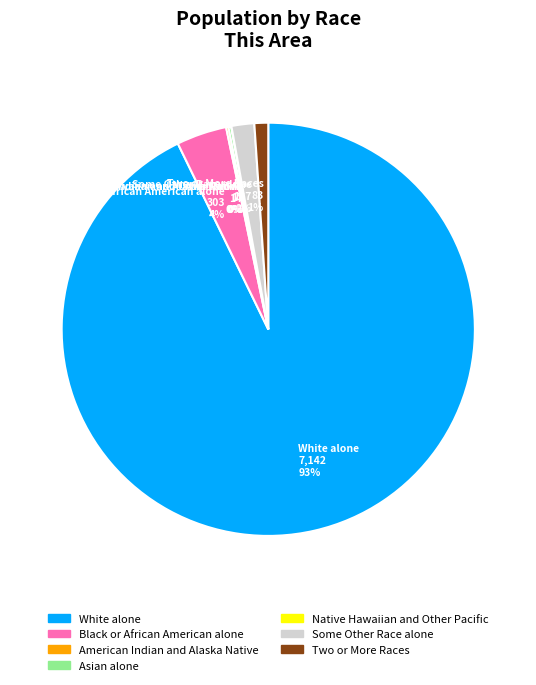

To the nearest percent, what is the average slice percentage?

14%